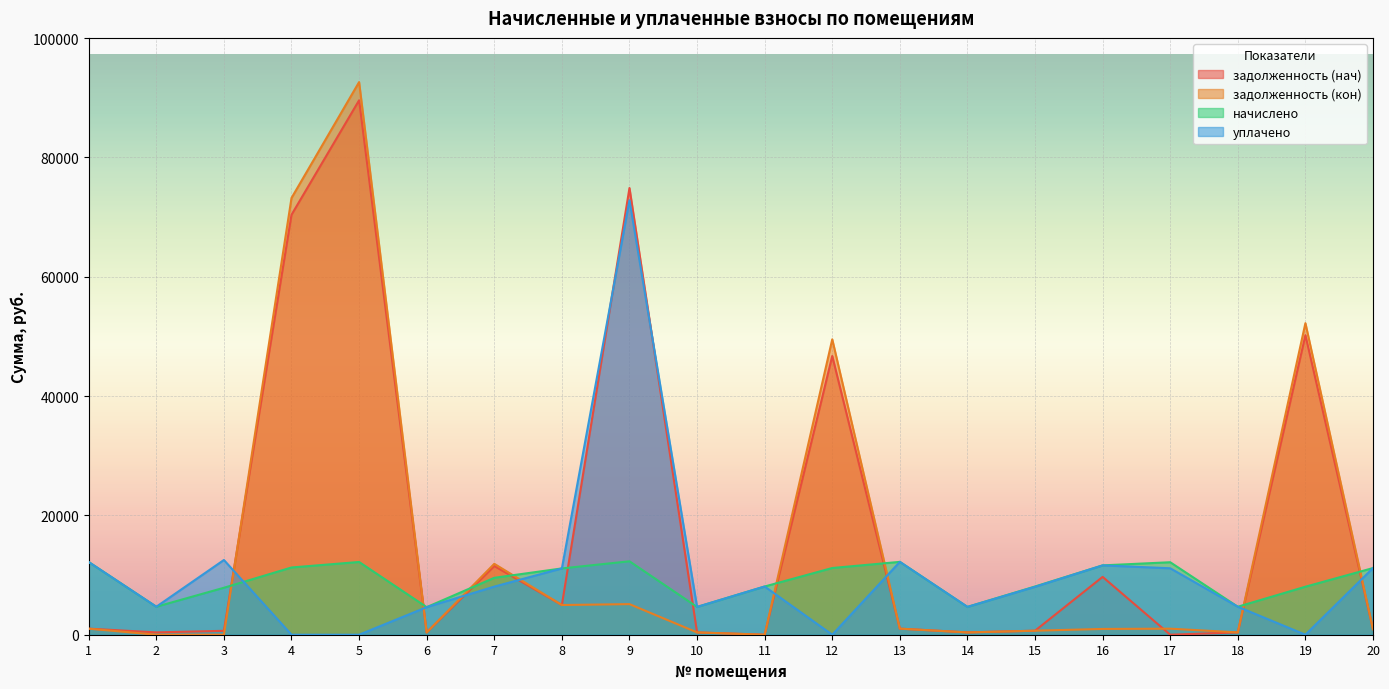

Between 11 and 14, which series saw the biggest shift?

начислено